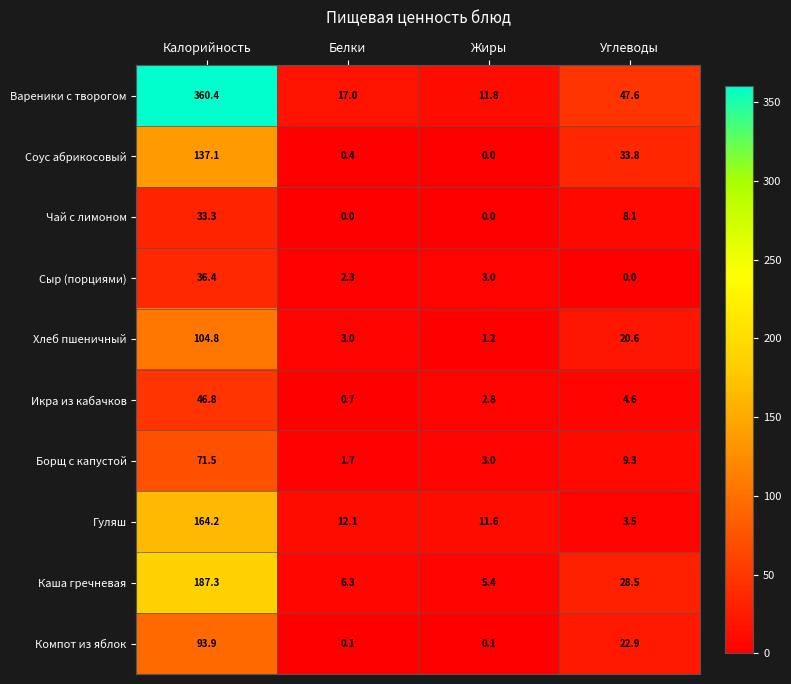

Which series changed the most between Белки and Углеводы?

Соус абрикосовый